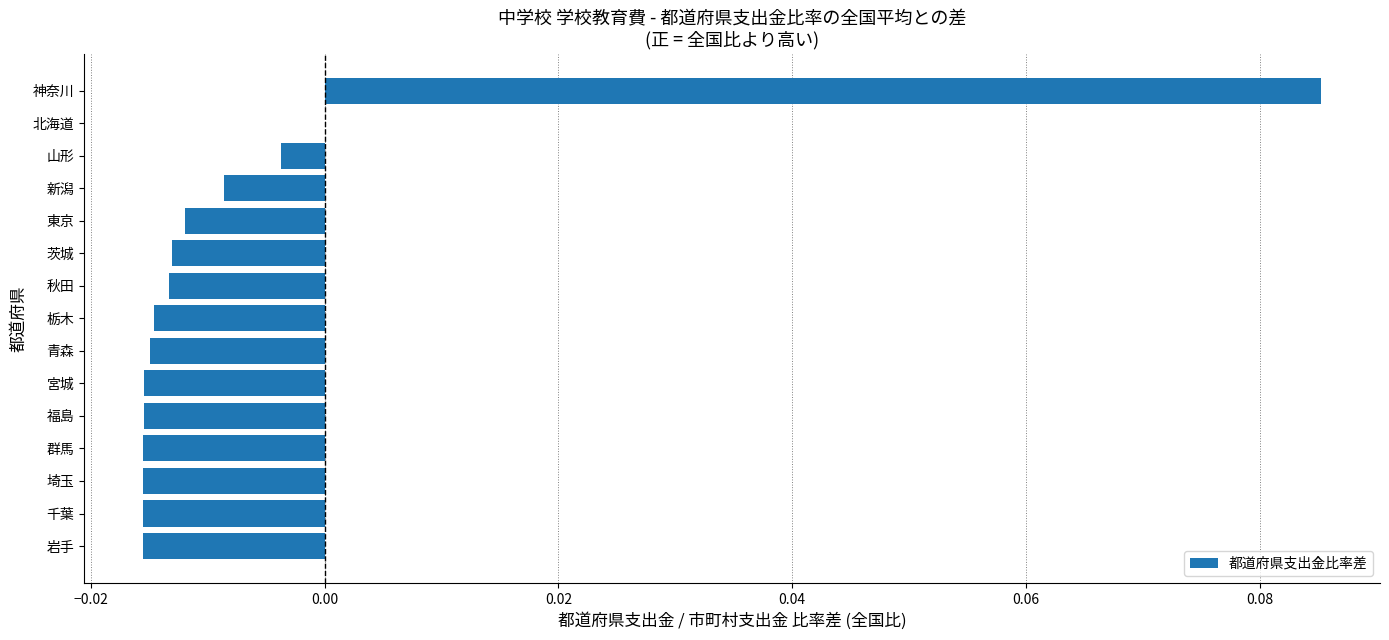

Which category has the highest value across all series?

神奈川